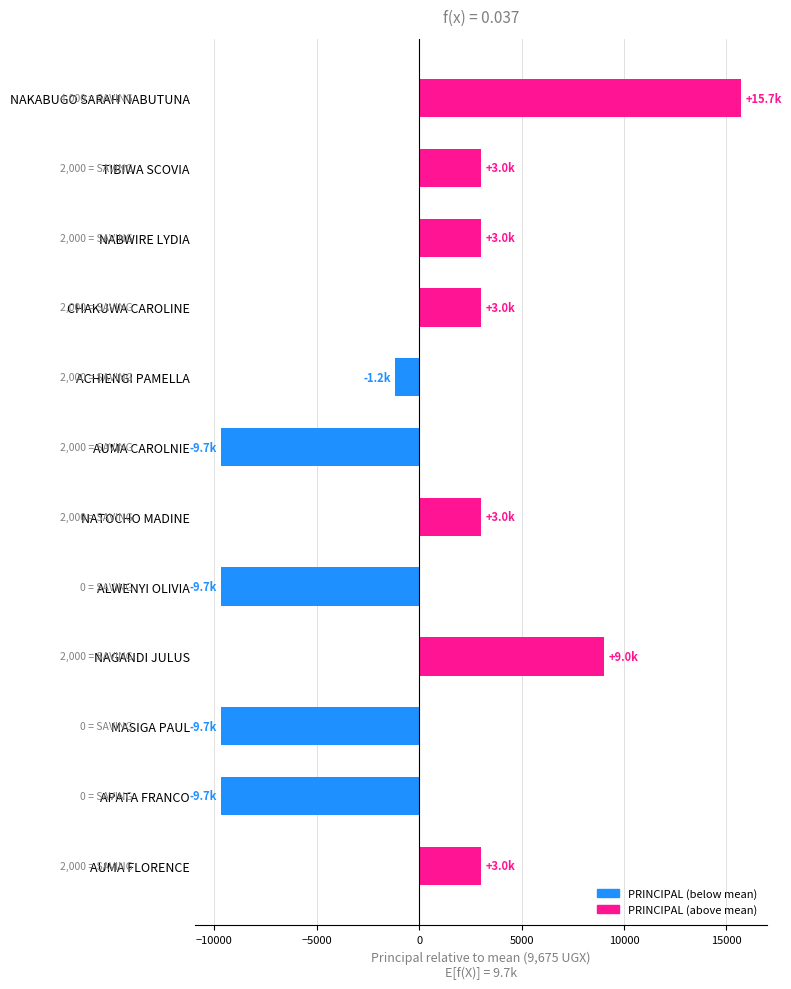

Reading bottom to top, what are all the values shown in this chart?

AUMA FLORENCE=3025	APATA FRANCO=-9675	MASIGA PAUL=-9675	NAGANDI JULUS=9025	ALWENYI OLIVIA=-9675	NATOCHO MADINE=3025	AUMA CAROLNIE=-9675	ACHIENGI PAMELLA=-1175	CHAKUWA CAROLINE=3025	NABWIRE LYDIA=3025	TIBIWA SCOVIA=3025	NAKABUGO SARAH NABUTUNA=15725